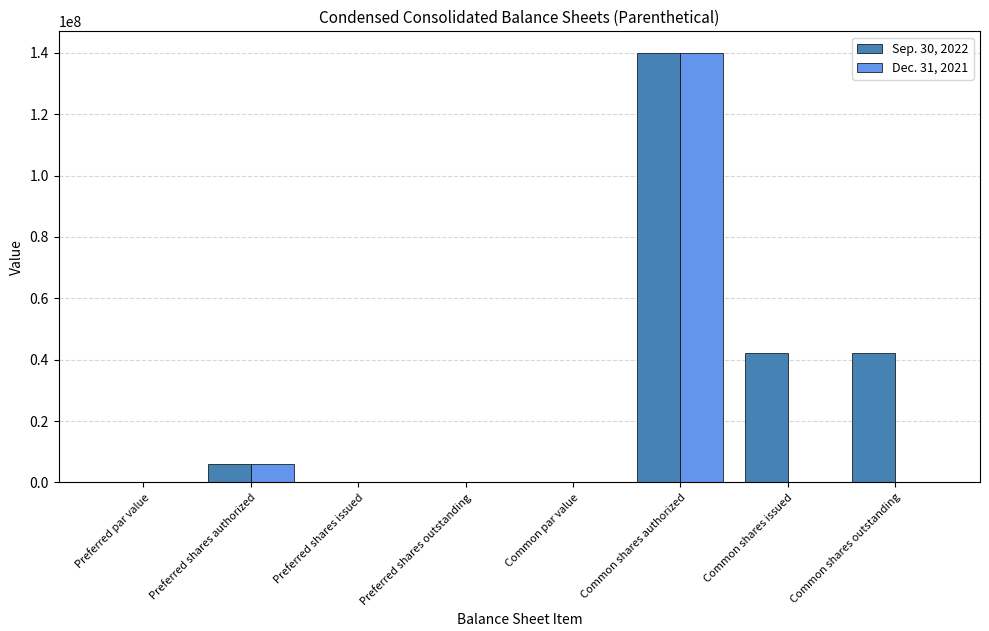

What is the maximum value shown in the chart?

140000000.0